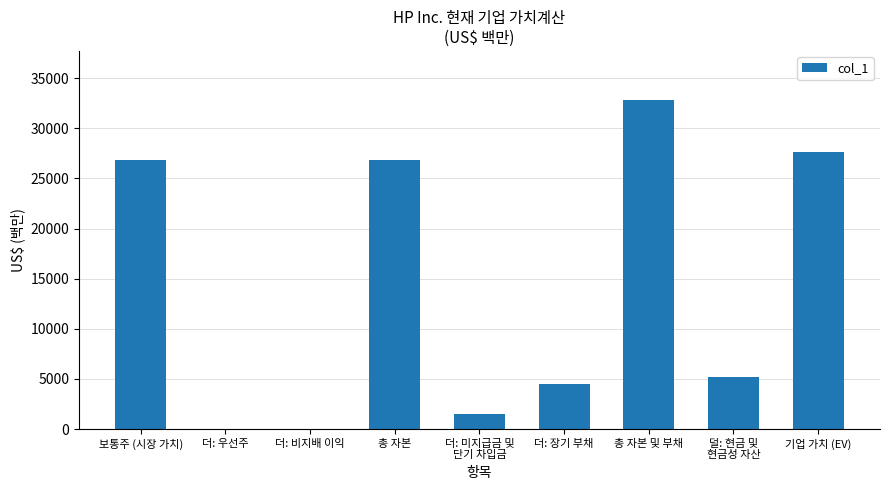

Which label corresponds to the largest value in the chart?

총 자본 및 부채